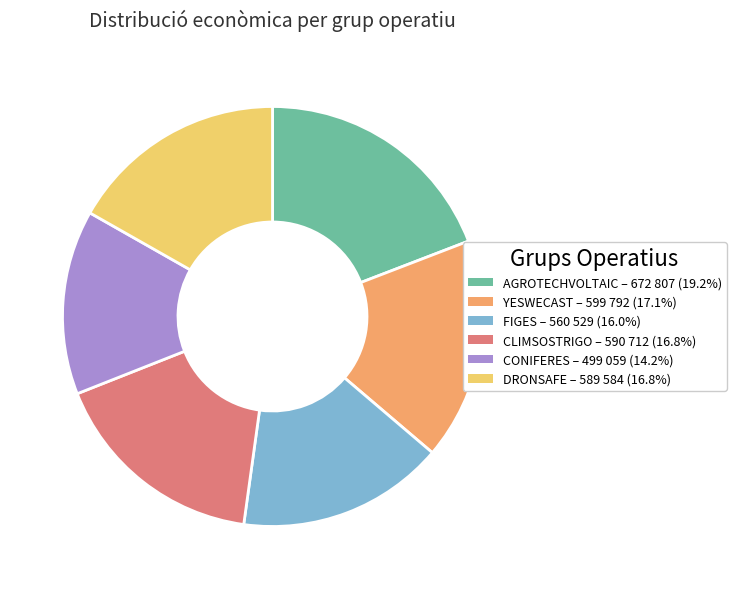

What is the largest slice in the pie chart?

AGROTECHVOLTAIC